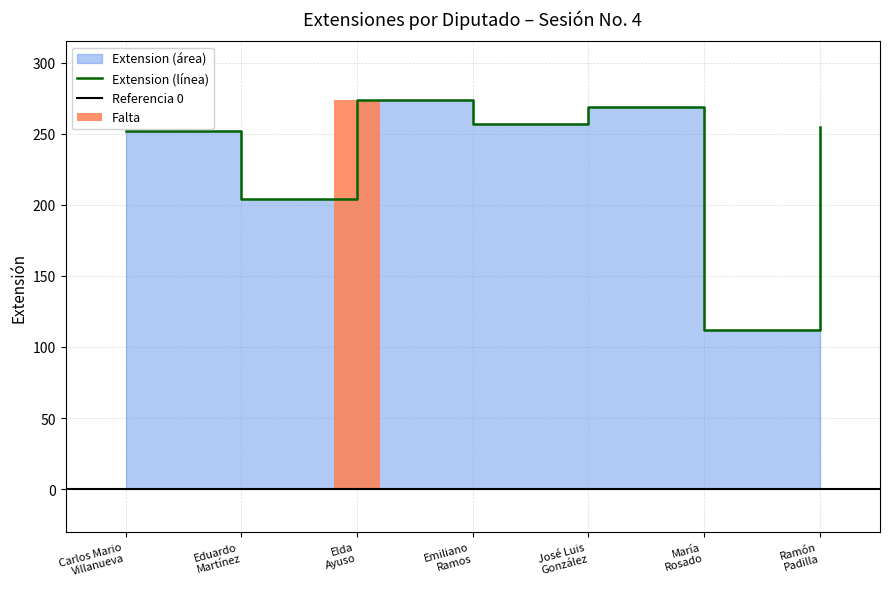

Which has a higher value, Elda
Ayuso or Emiliano
Ramos?

Elda
Ayuso